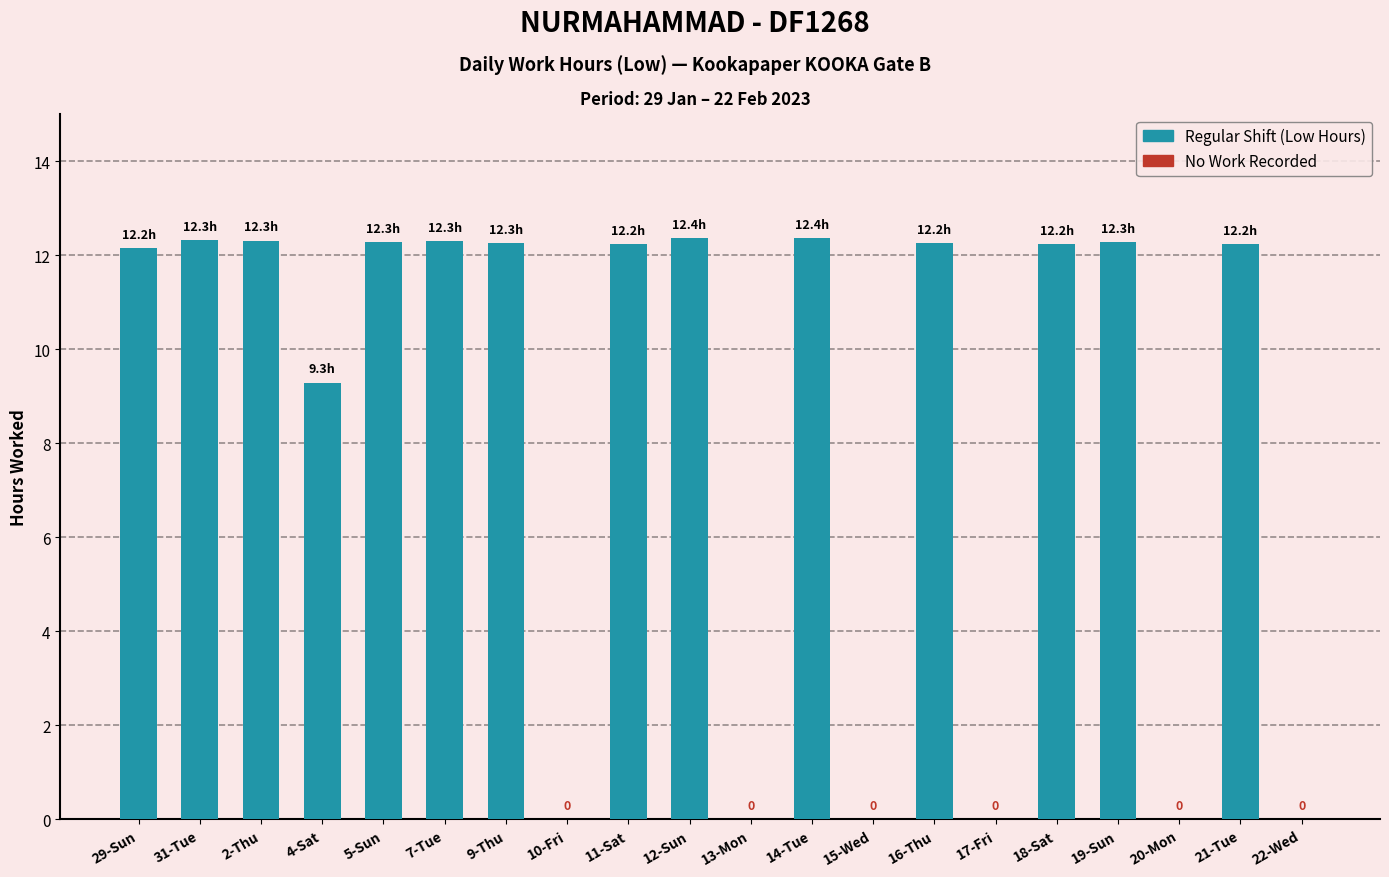

What is the change in value from 13-Mon to 18-Sat?

+12.2